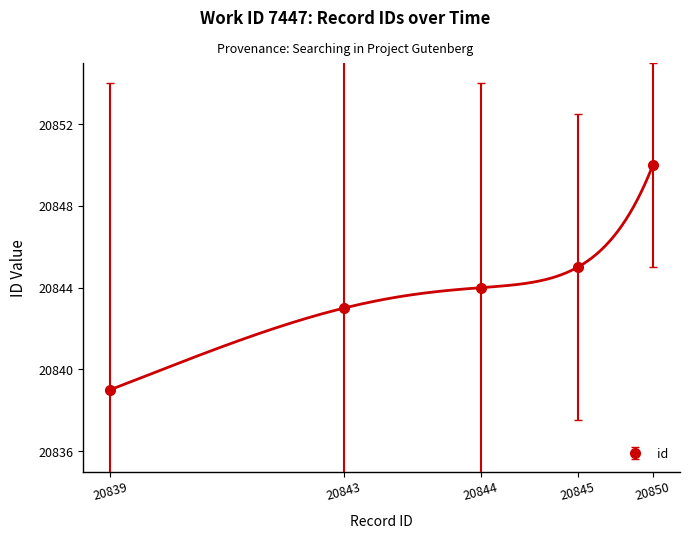

Which category has the lowest value across all series?

20839